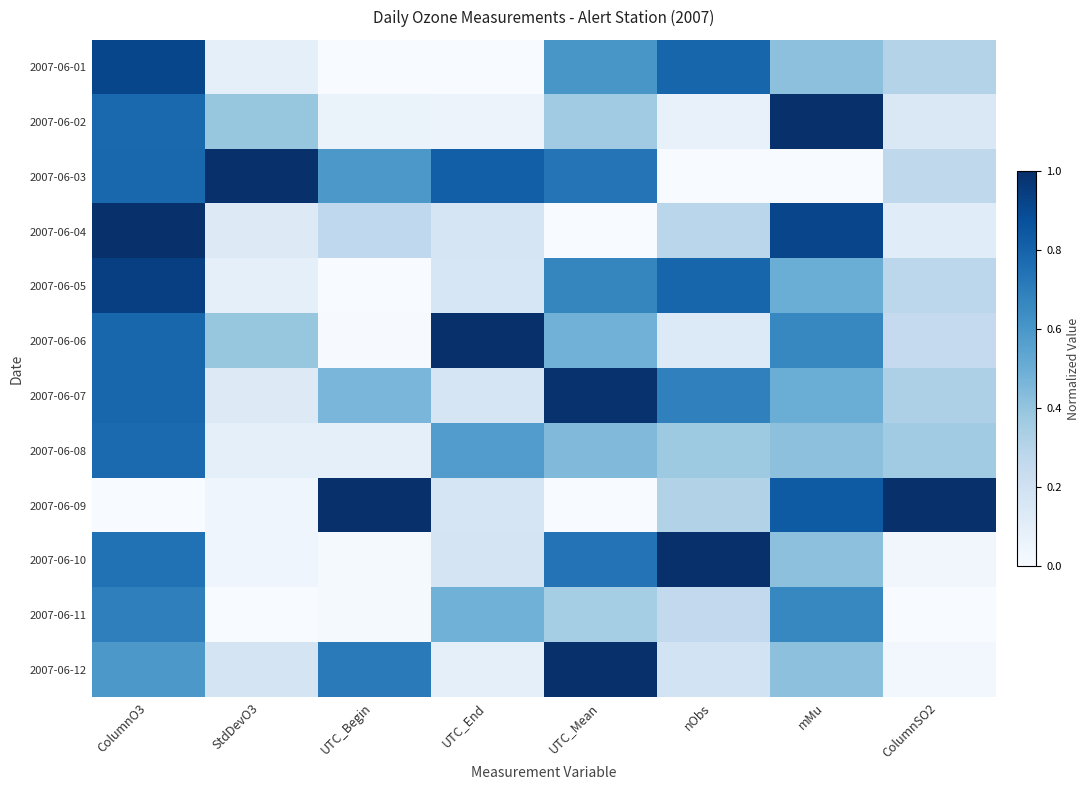

Rank the series by their maximum value, from highest to lowest.

2007-06-02, 2007-06-03, 2007-06-04, 2007-06-06, 2007-06-09, 2007-06-10, 2007-06-12, 2007-06-07, 2007-06-05, 2007-06-01, 2007-06-08, 2007-06-11